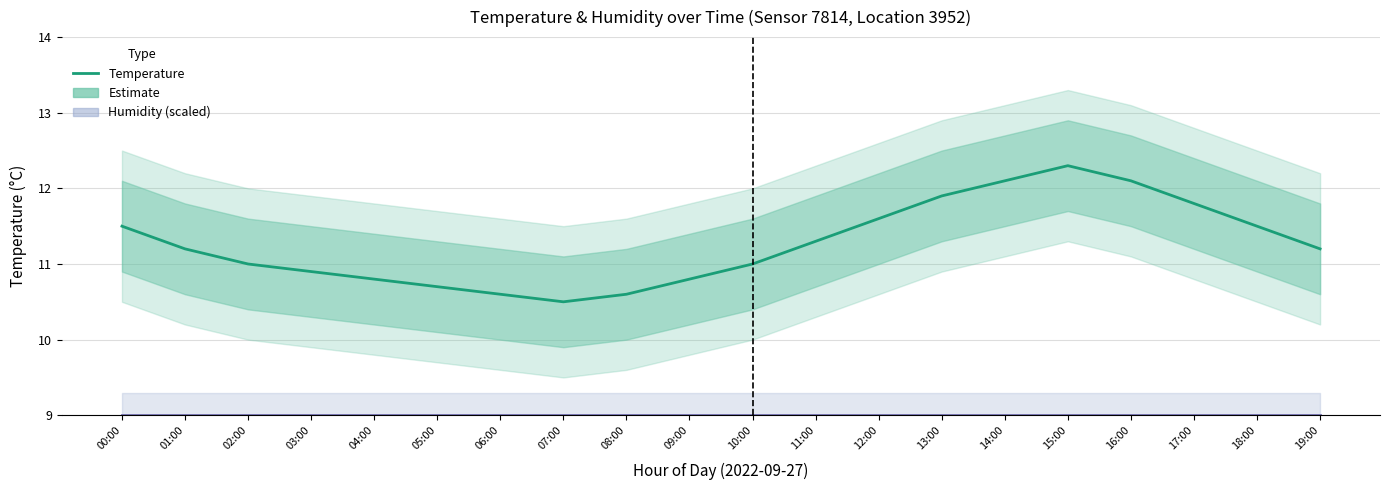

The Estimate series shows 11.2 at 19:00. True or false?

True